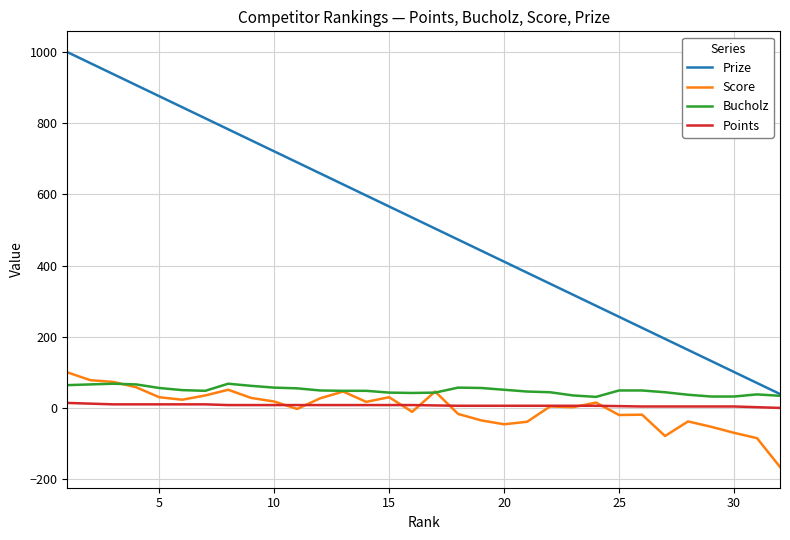

Which series has the largest total across all categories?

Prize